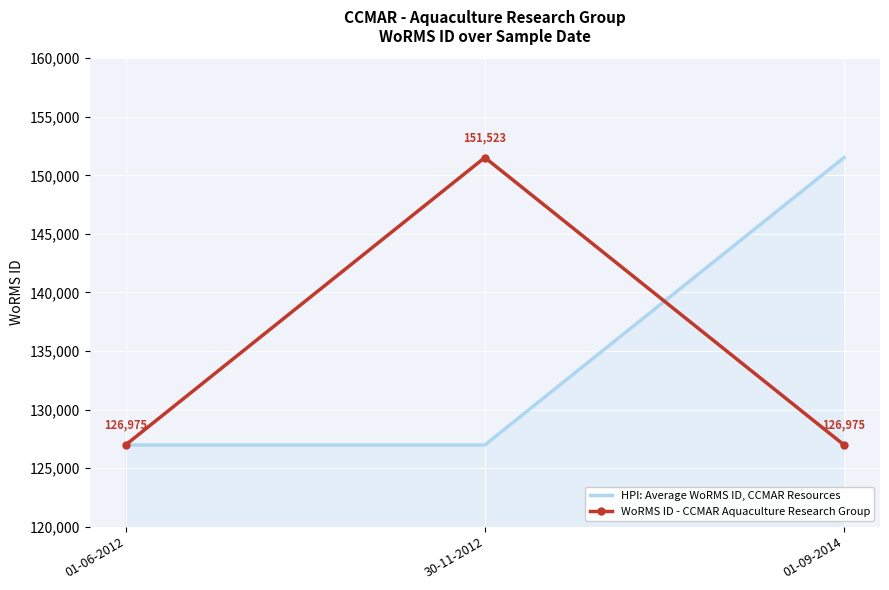

What is the difference between the maximum and second lowest values in the HPI: Average WoRMS ID, CCMAR Resources series?

24548